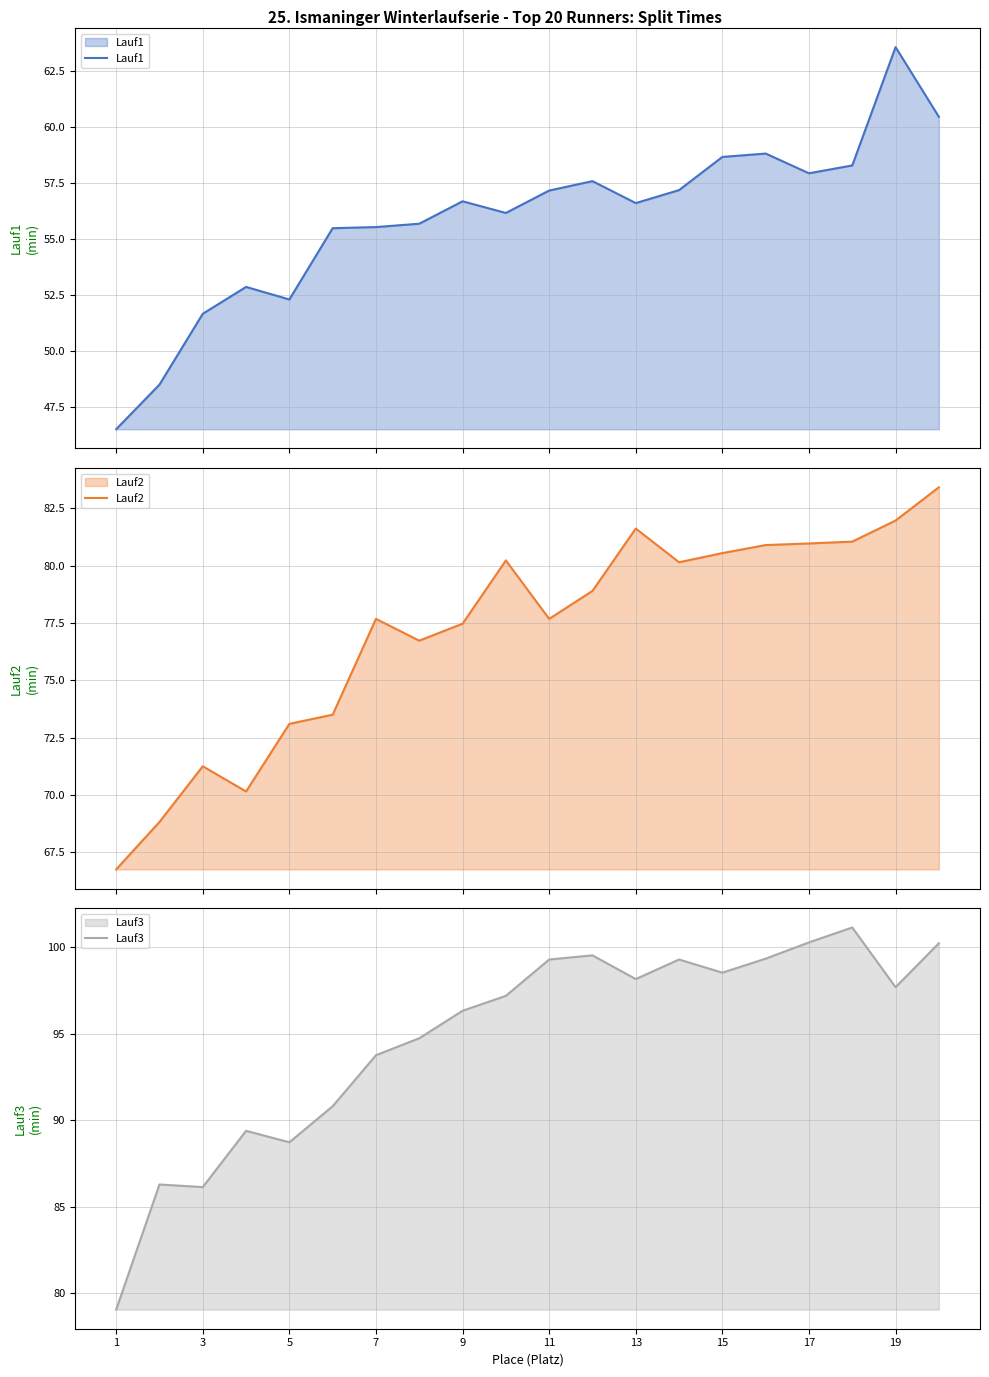

What is the highest value of the Lauf2 series?

83.4